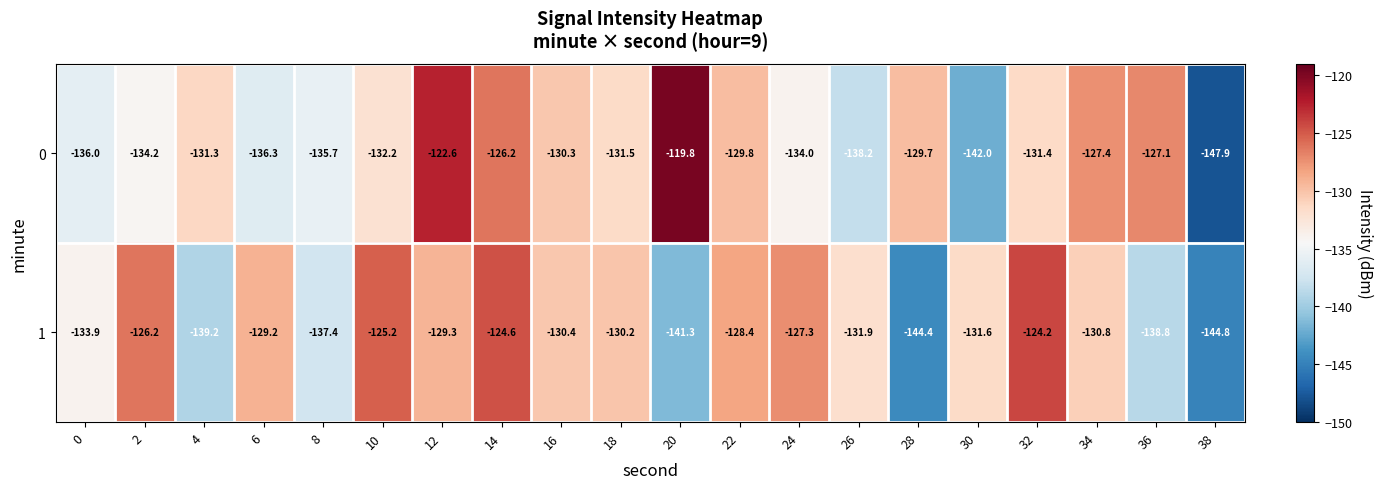

What is the minimum value shown in the chart?

-147.9